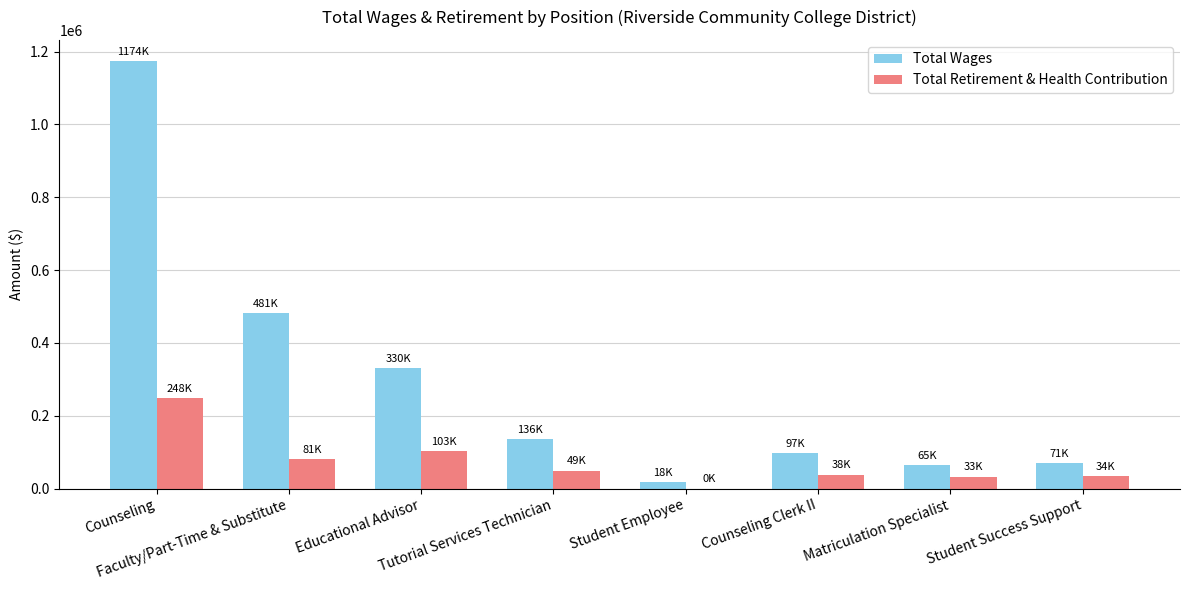

Which series has the largest total across all categories?

Total Wages